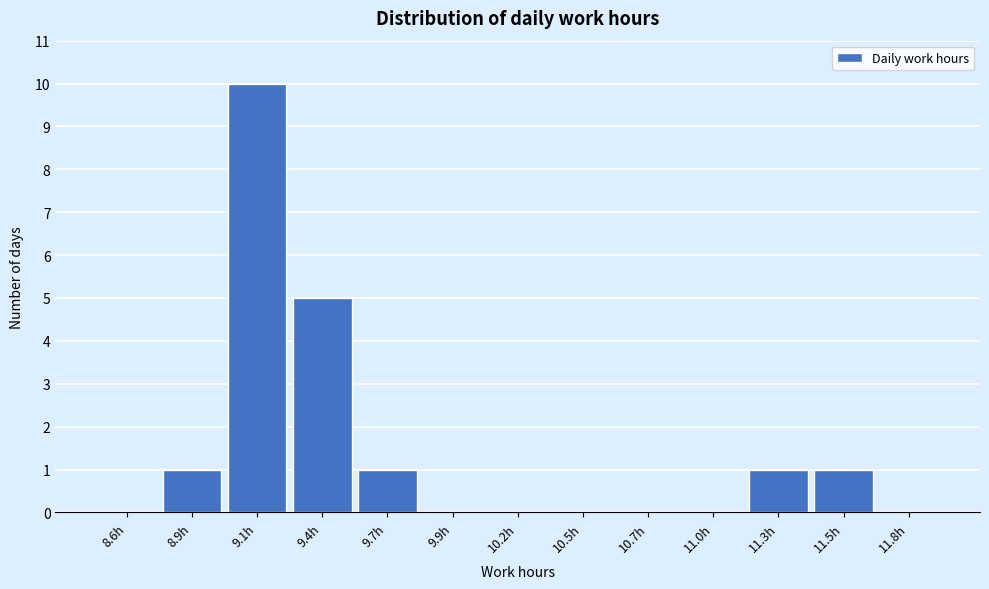

Reading right to left, what are all the values shown in this chart?

11.8h=0	11.5h=1	11.3h=1	11.0h=0	10.7h=0	10.5h=0	10.2h=0	9.9h=0	9.7h=1	9.4h=5	9.1h=10	8.9h=1	8.6h=0